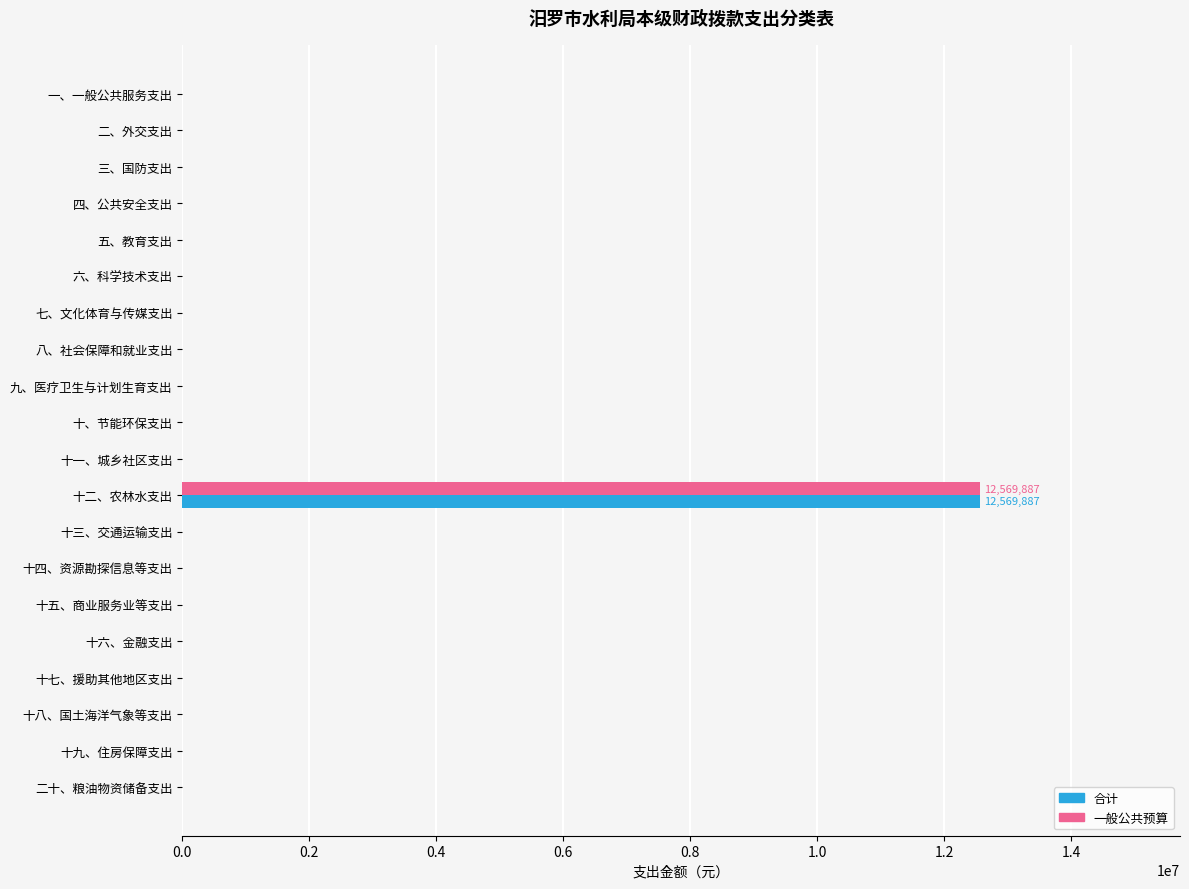

What is the average value of the 一般公共预算 series?

628494